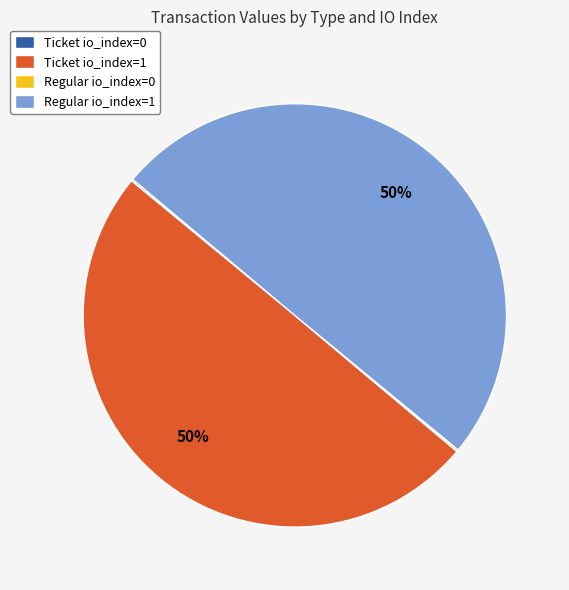

To the nearest percent, what is the average slice percentage?

25%